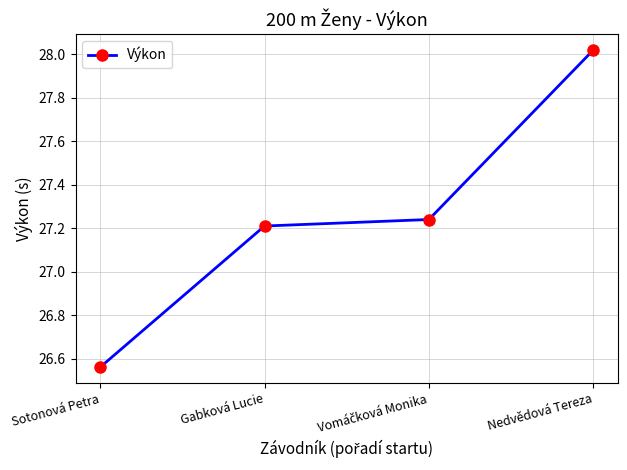

At which category does the chart reach its minimum across all series?

Sotonová Petra